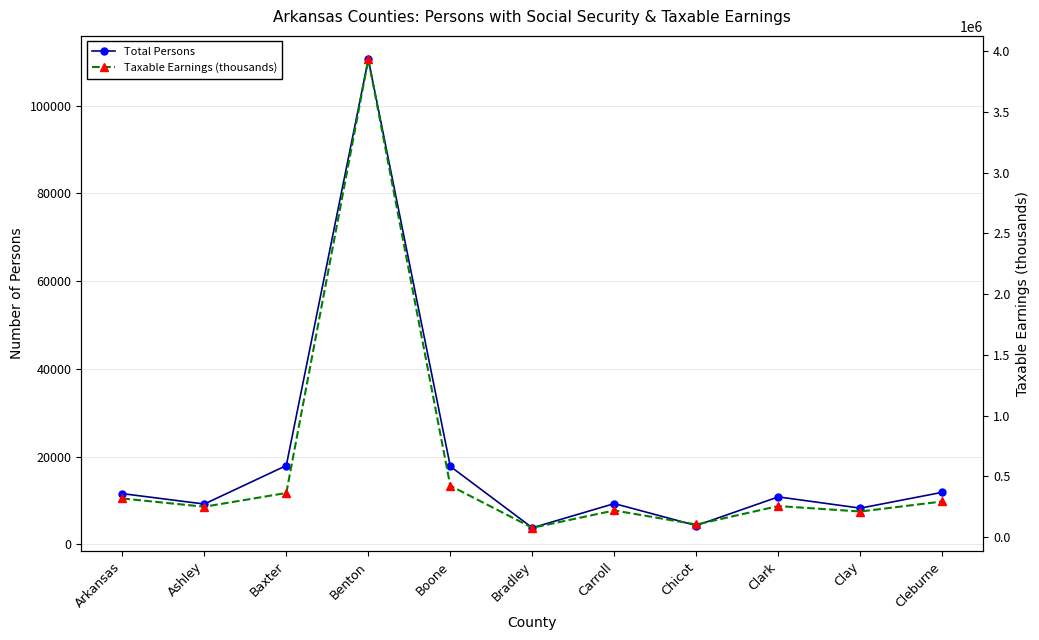

What is the difference between the maximum and second lowest values in the Total Persons series?

106278